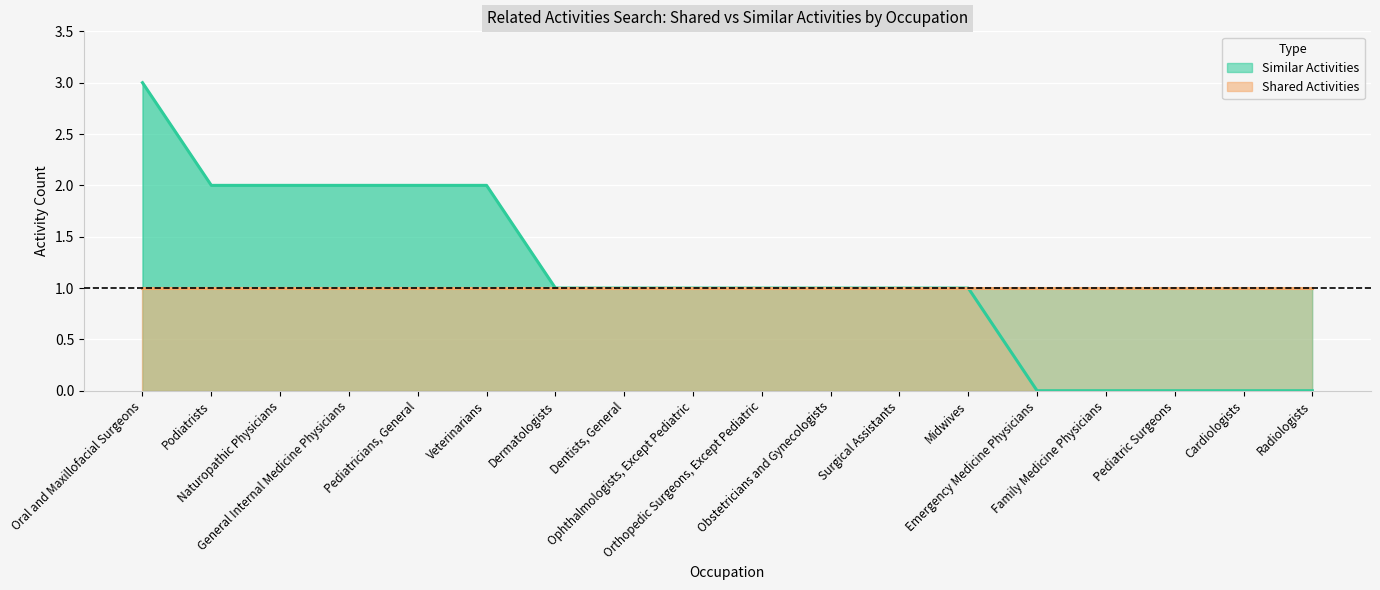

How many positive values are there?

13